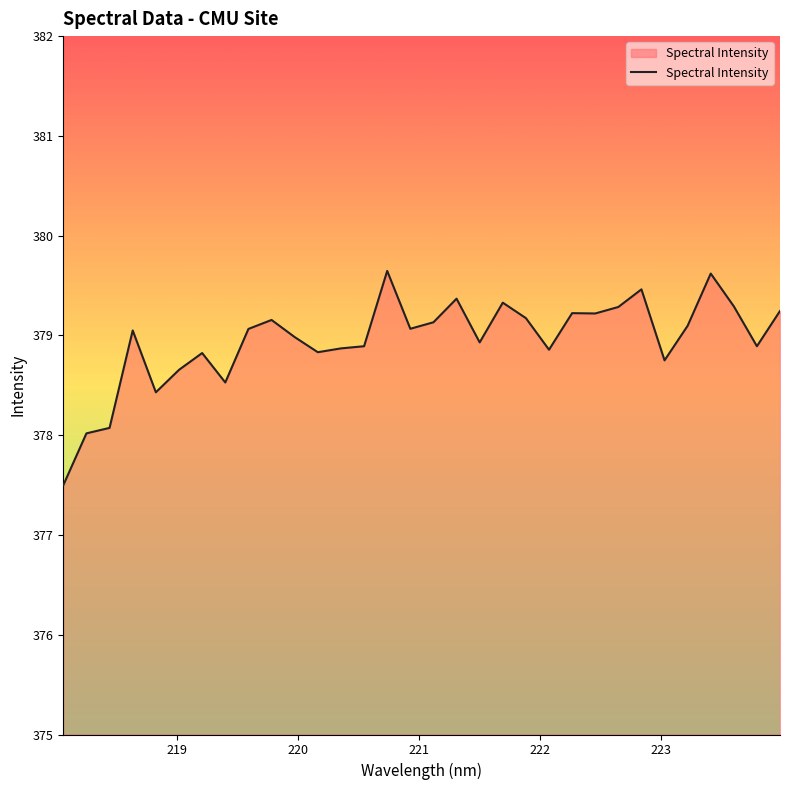

What is the greatest value displayed?

379.6